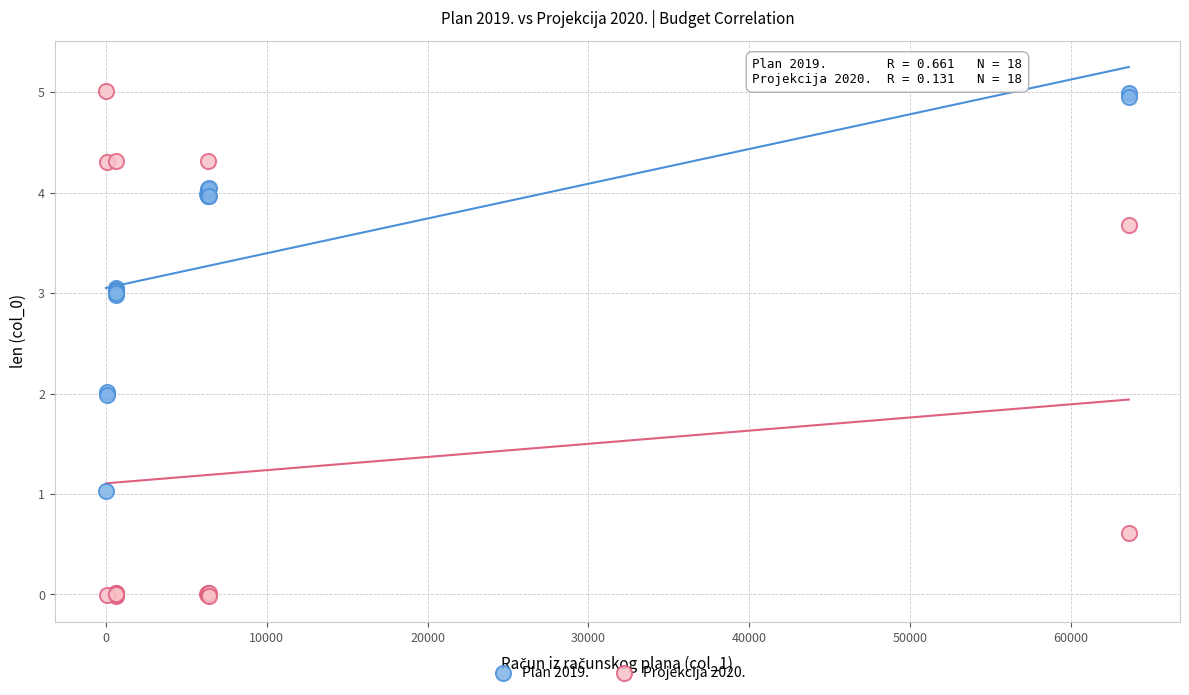

What are all the series names shown in the legend?

Plan 2019., Projekcija 2020.